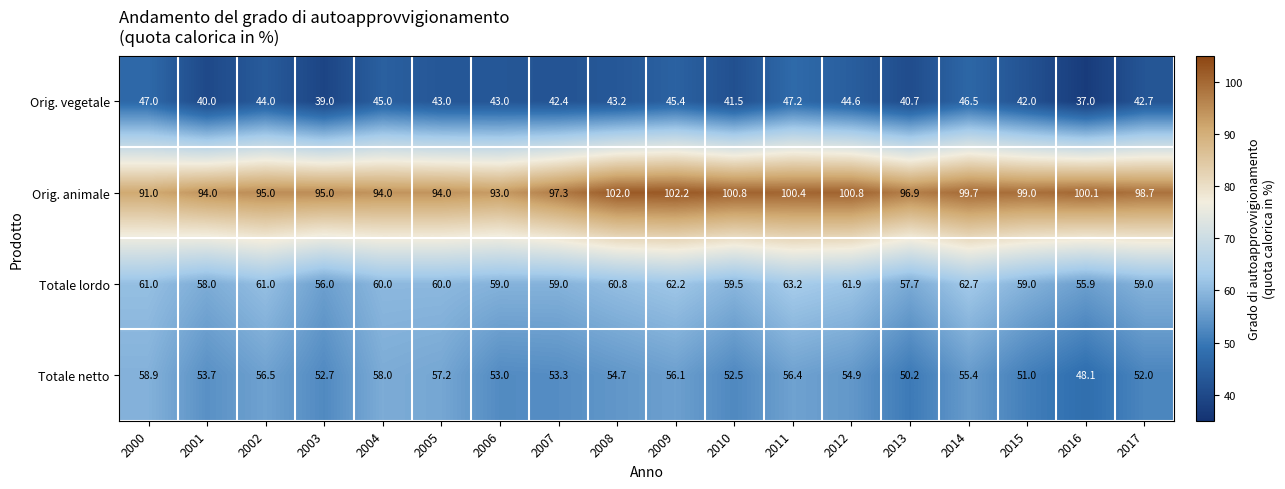

Which series changed the most between 2008 and 2017?

Orig. animale